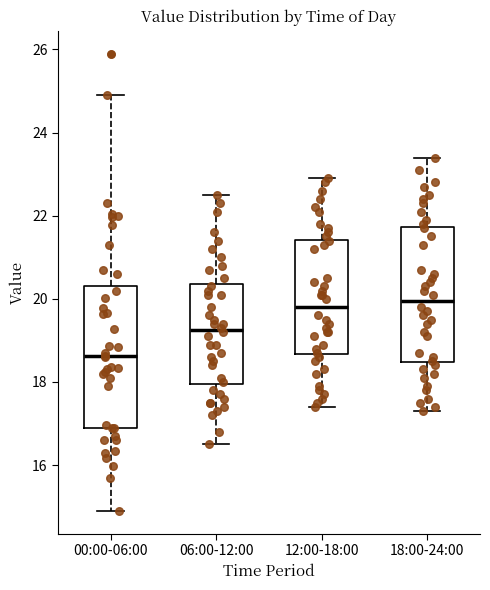

Where is the lower edge of the box for 12:00-18:00 on the y-axis? The values are not printed on the chart, so give them approximately, as read against the axis.

18.6